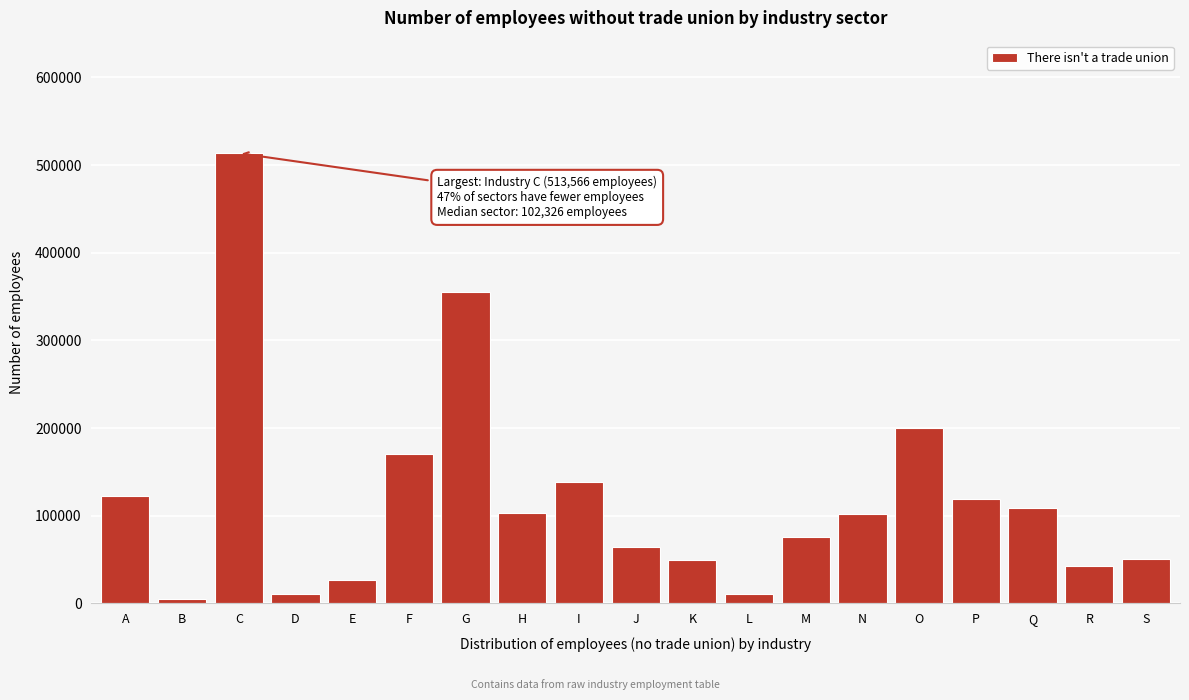

Where is the data nearest to the value 259080?

O